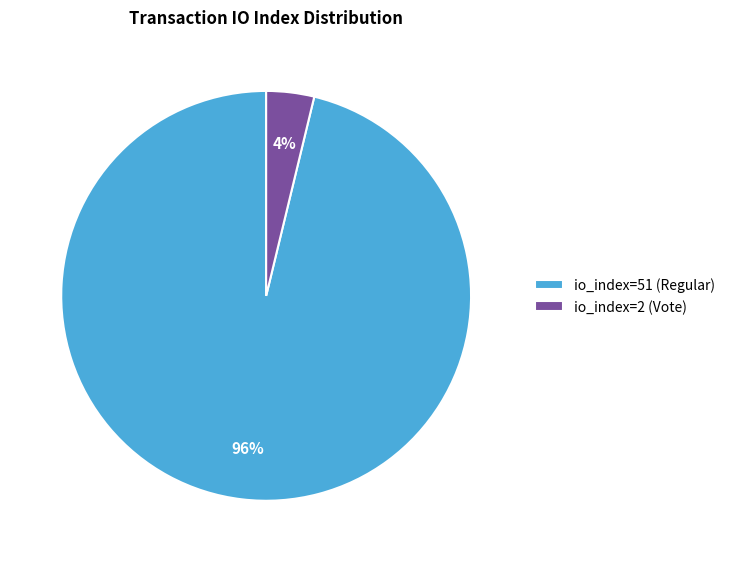

To the nearest percent, what is the difference between the largest and smallest slice percentages?

92%